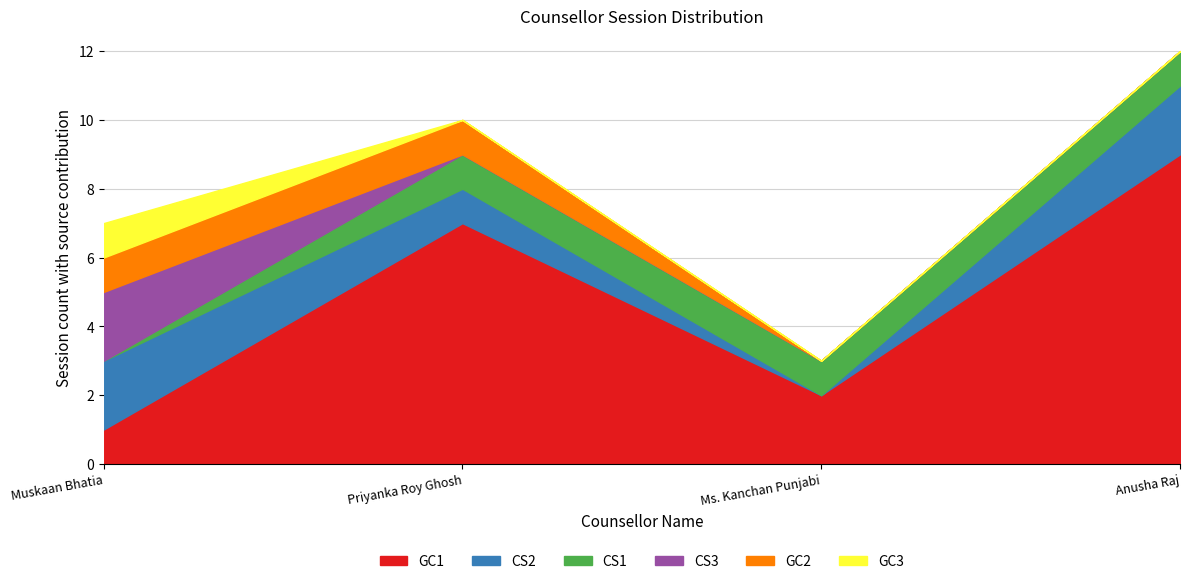

What is the average value of the CS1 series?

1